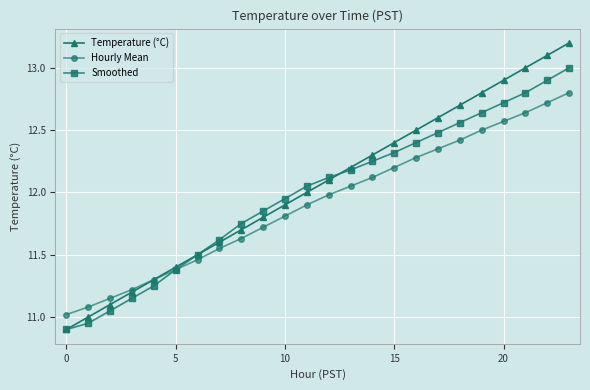

How many categories are shown in the chart?

24